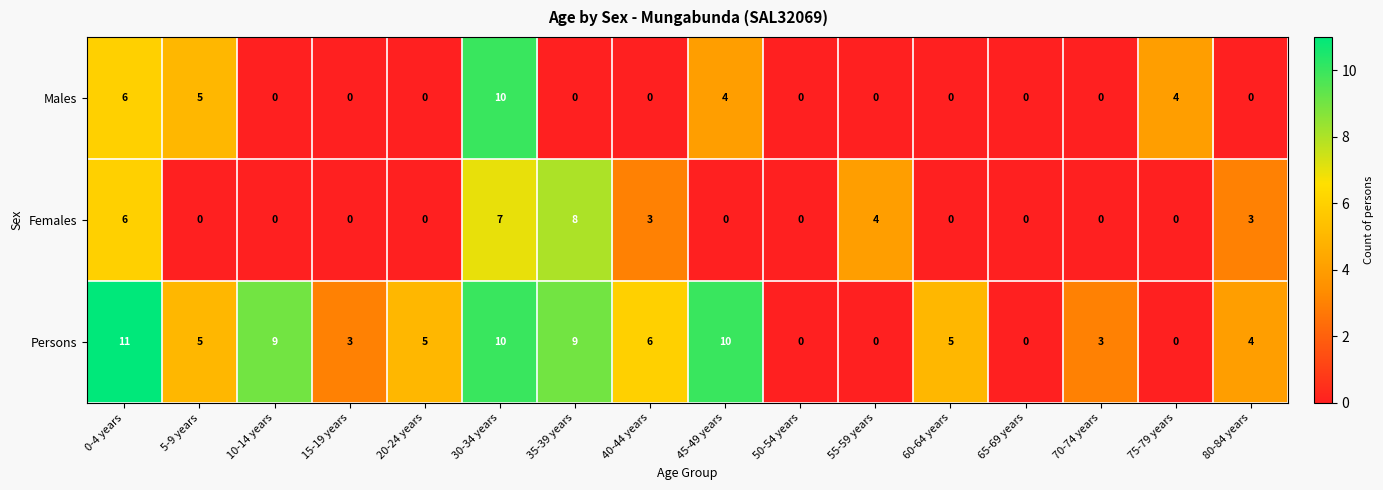

The Persons series shows 10 at 30-34 years. True or false?

True